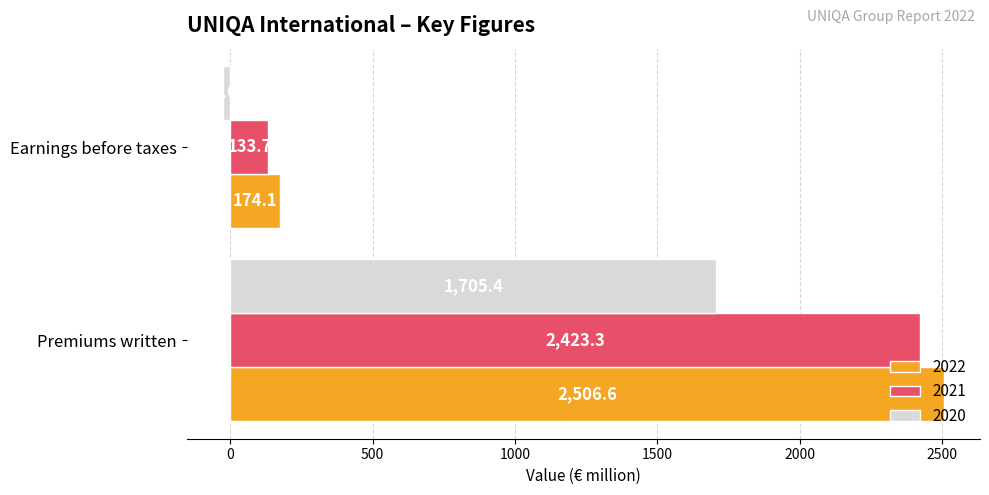

Read the 2021 value at Earnings before taxes.

133.7